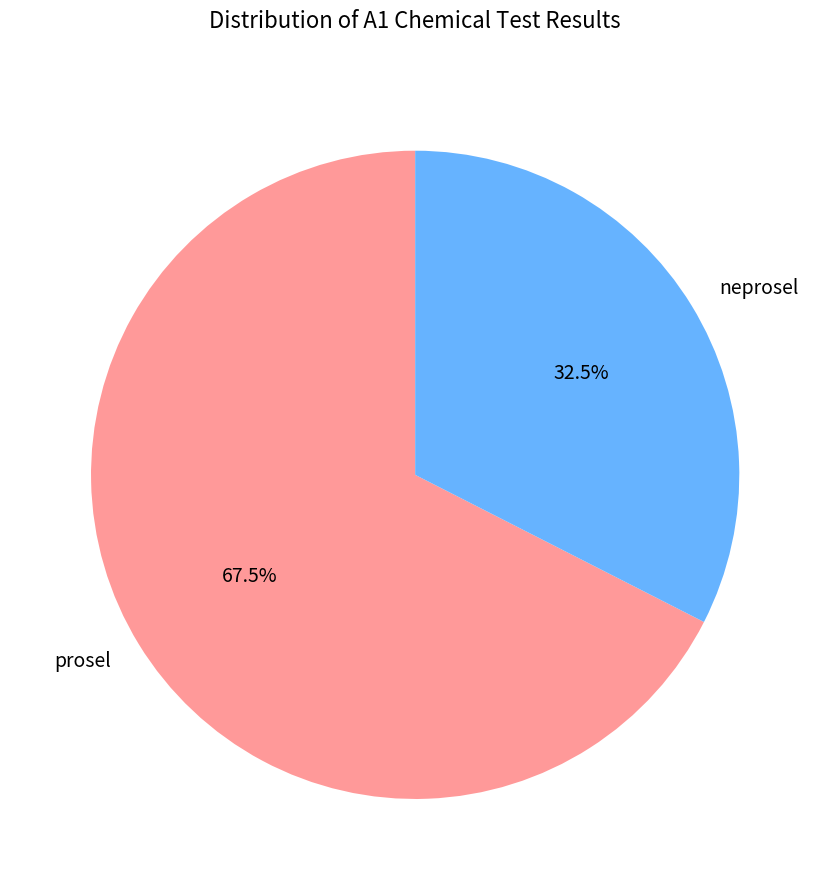

True or false: neprosel accounts for 56% of the total.

False